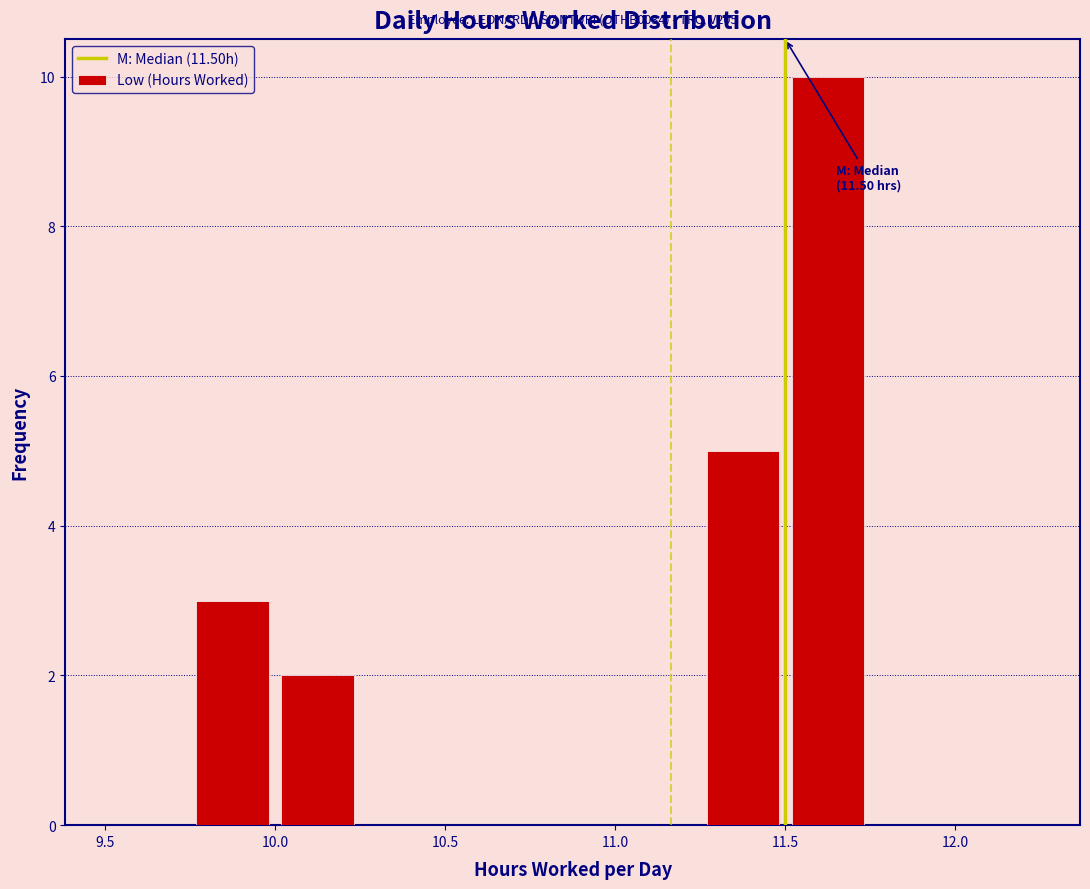

Over which range of the x-axis is the bar tallest?

11.50 to 11.75